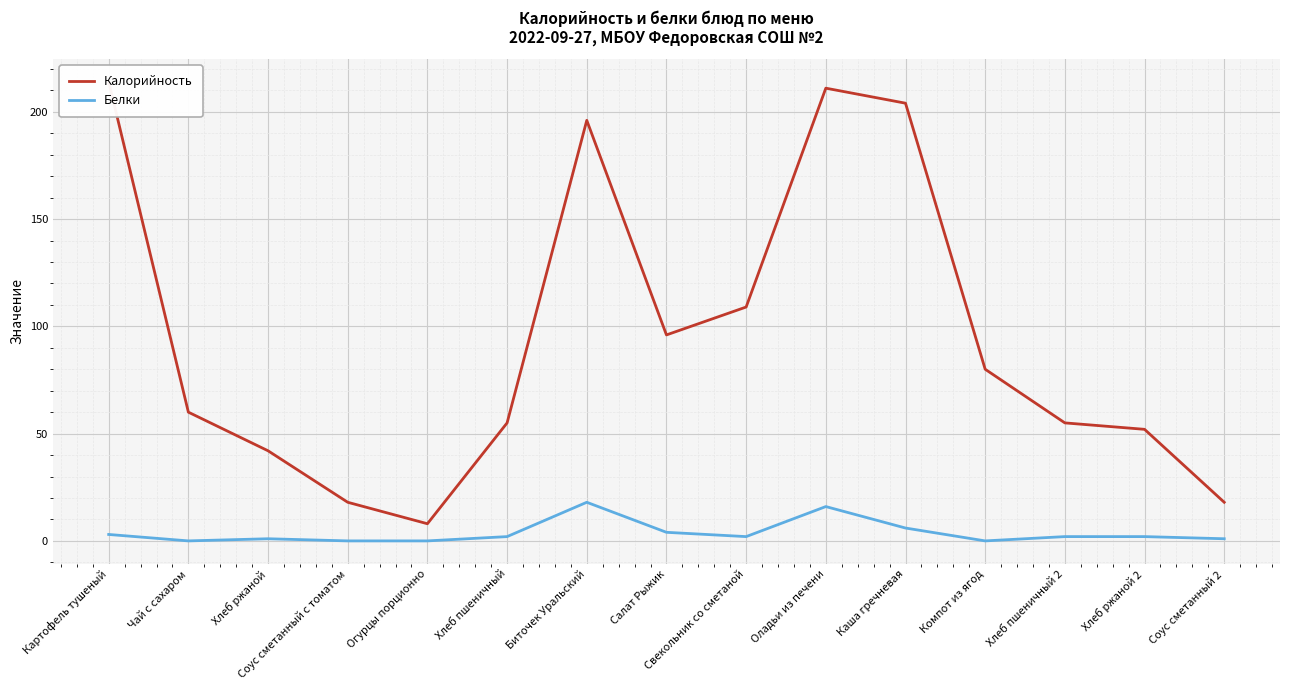

True or false: Белки and Калорийность intersect in this chart.

False